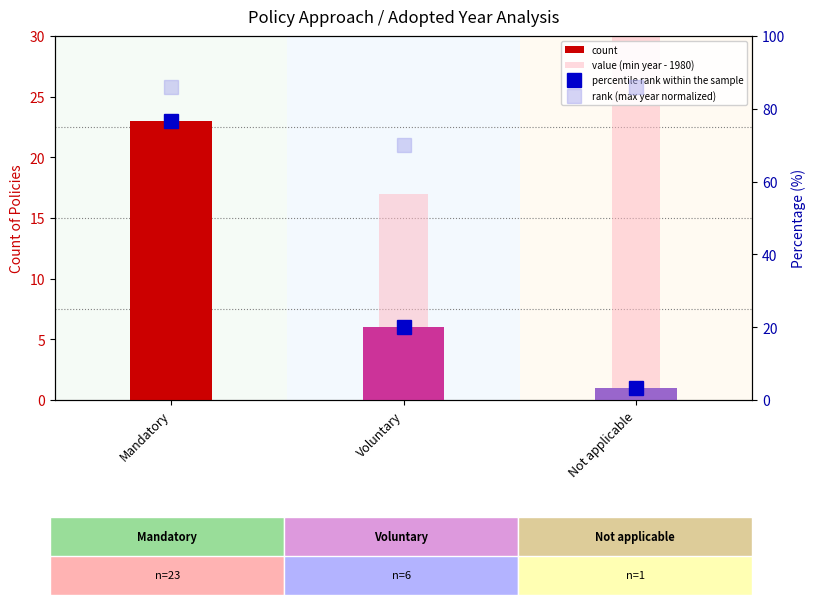

What is the label of the 1st bar from the right?

Not applicable